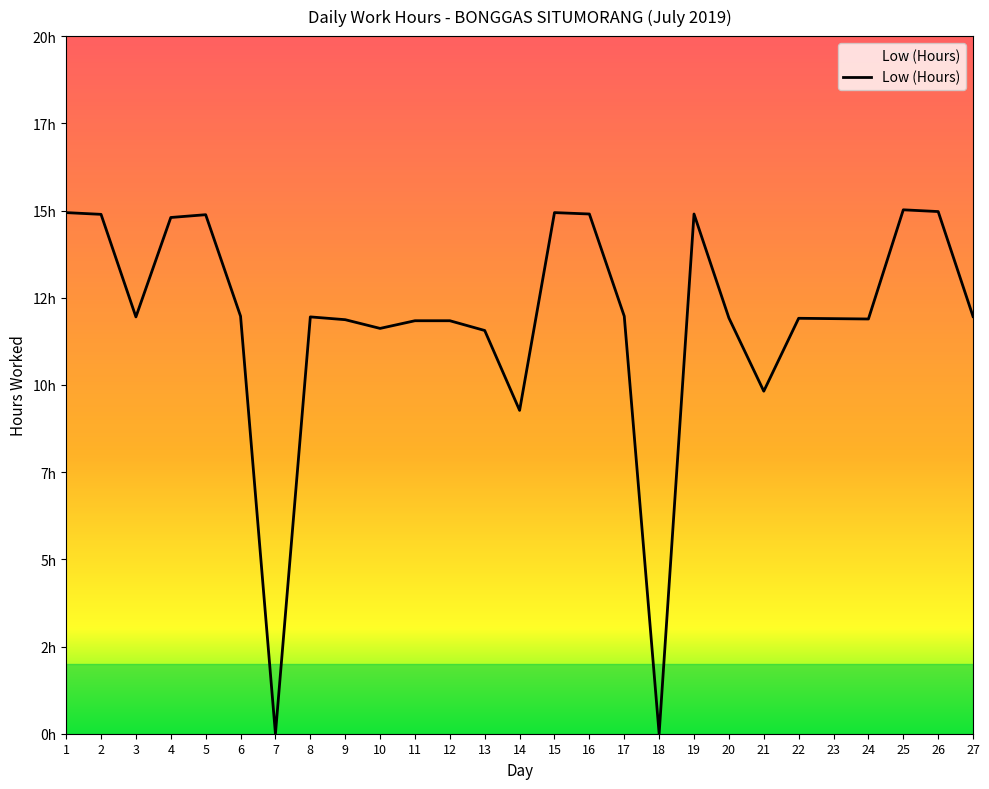

What is the sum of all values?

319.5